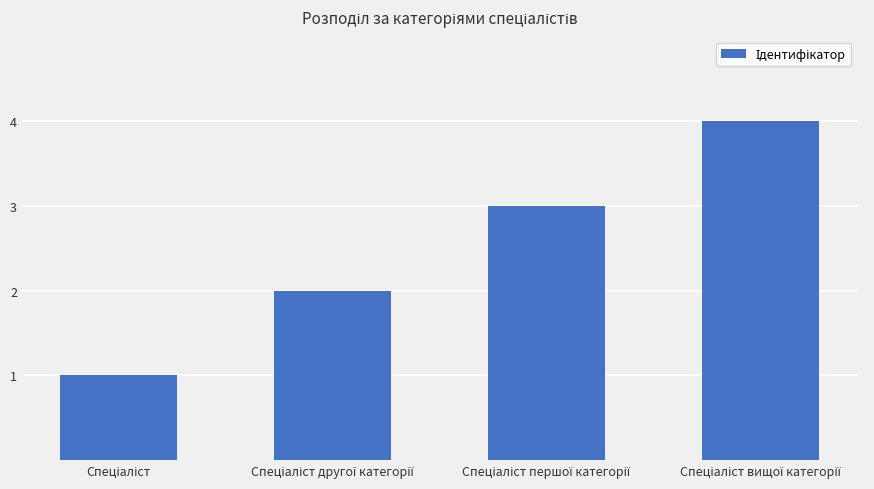

What is the greatest value displayed?

4